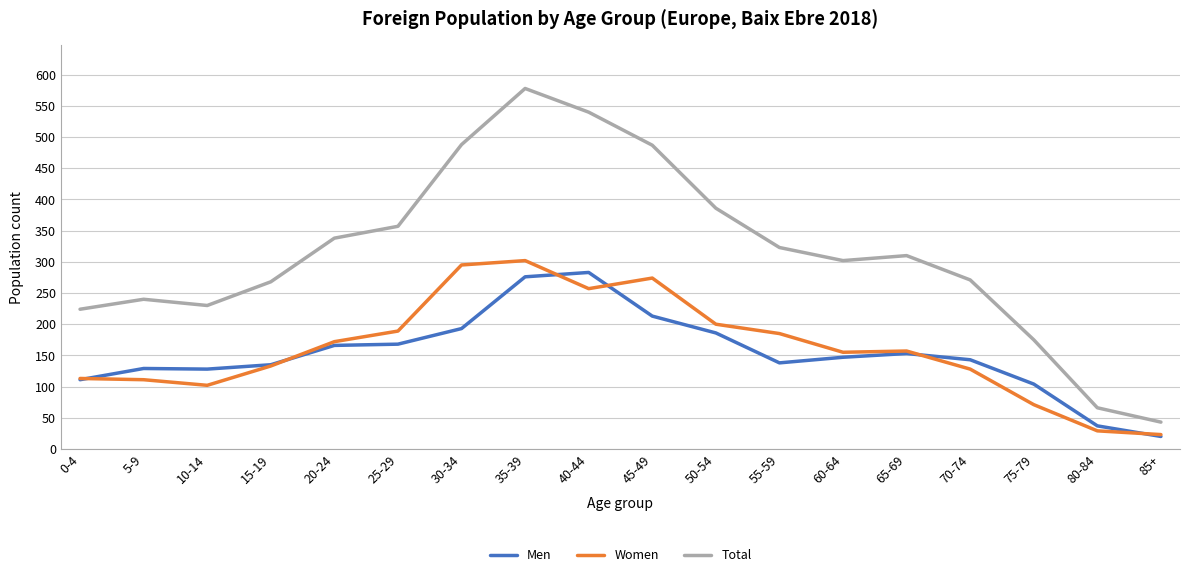

Rank the series by their maximum value, from highest to lowest.

Total, Women, Men